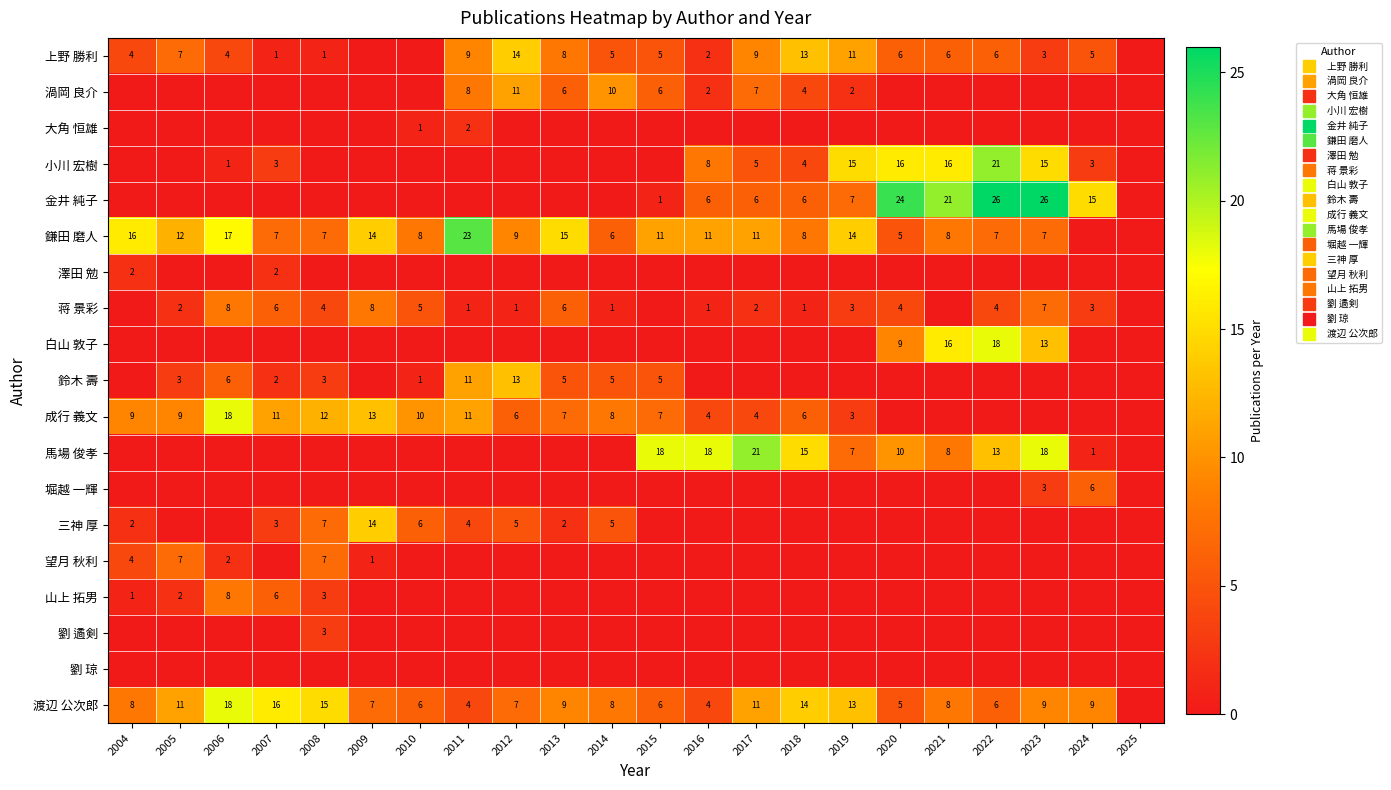

Which series has the largest total across all categories?

鎌田 磨人